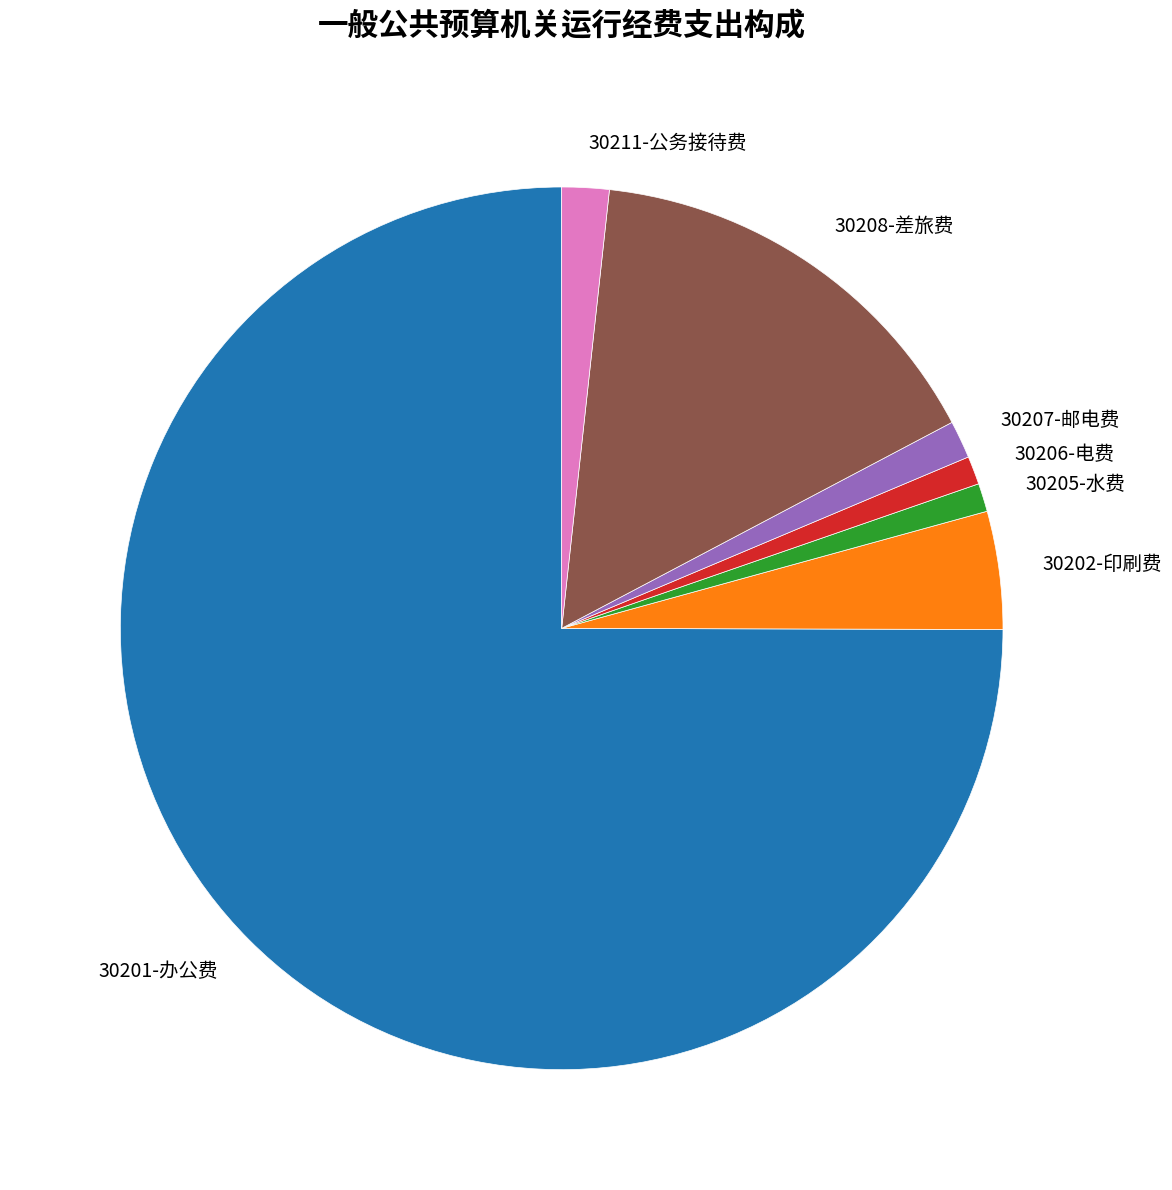

Count the number of slices in the pie.

7